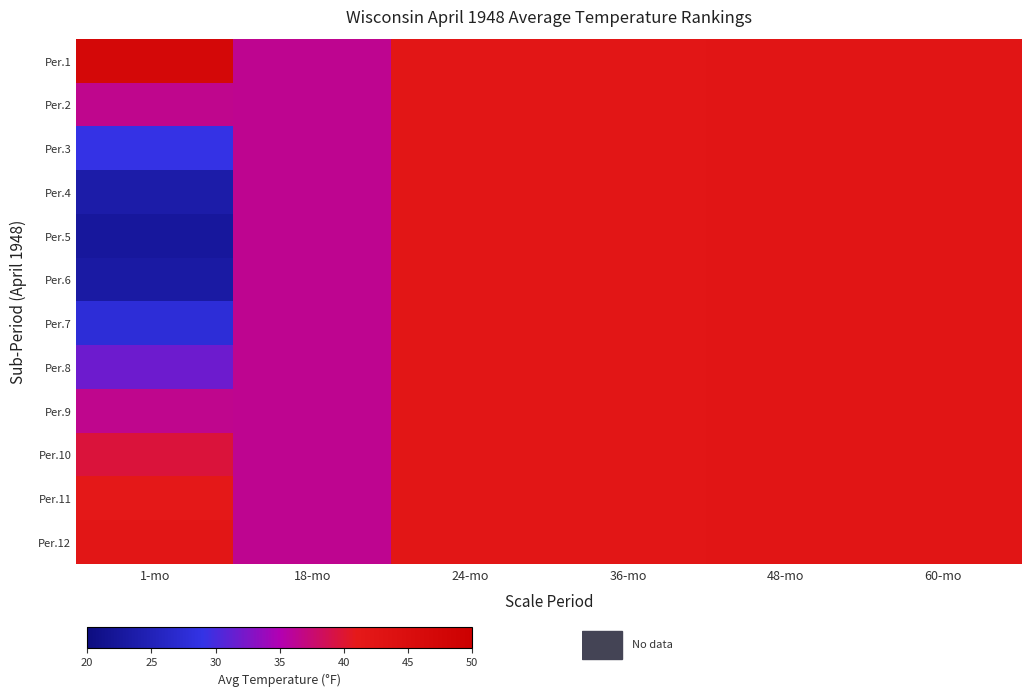

Which has a higher value, 36-mo or 1-mo?

1-mo